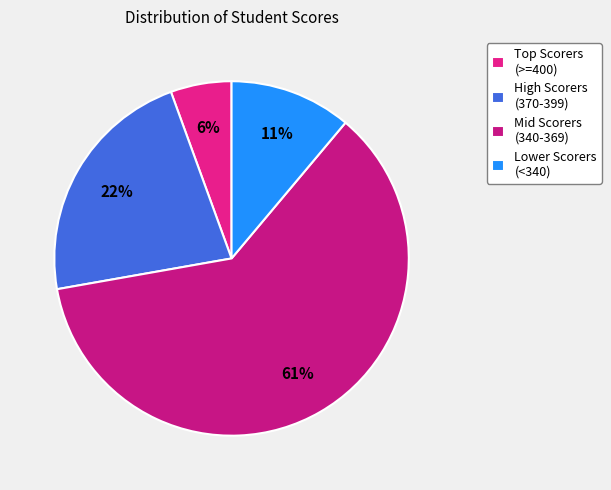

How many segments does this pie chart have?

4